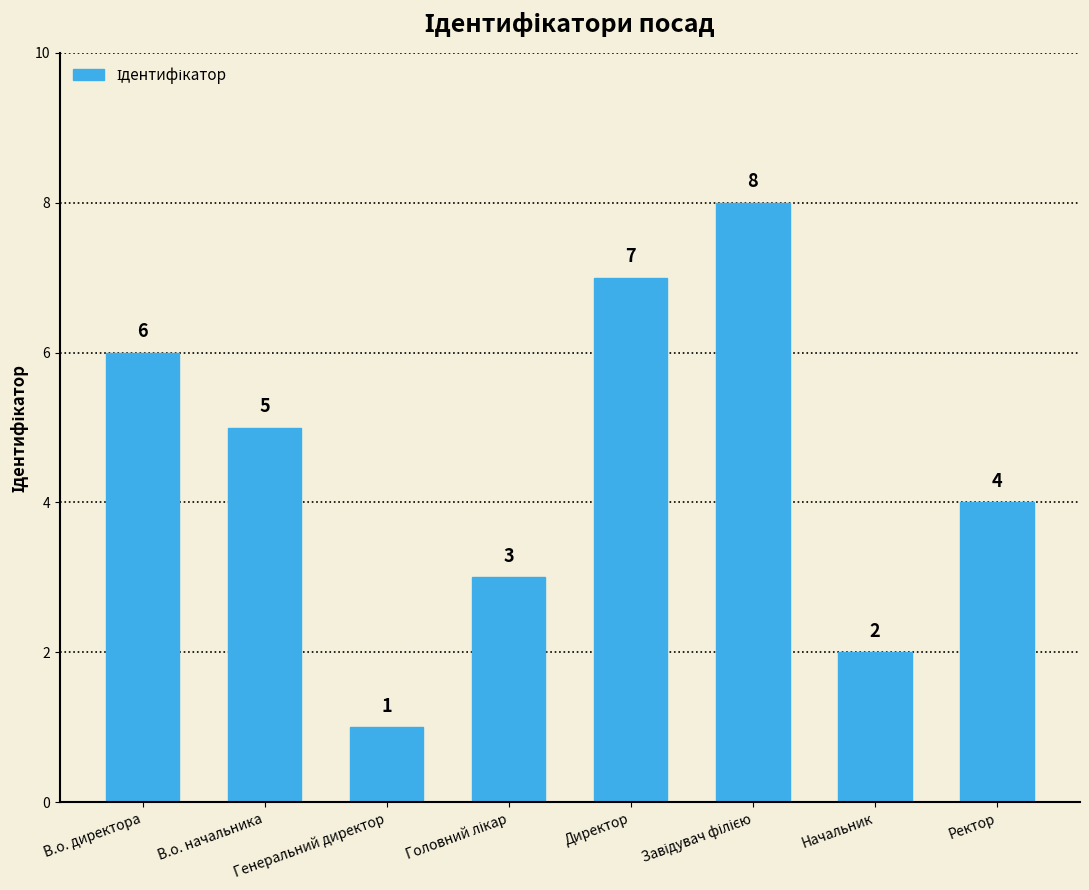

How many distinct data groups are displayed?

1